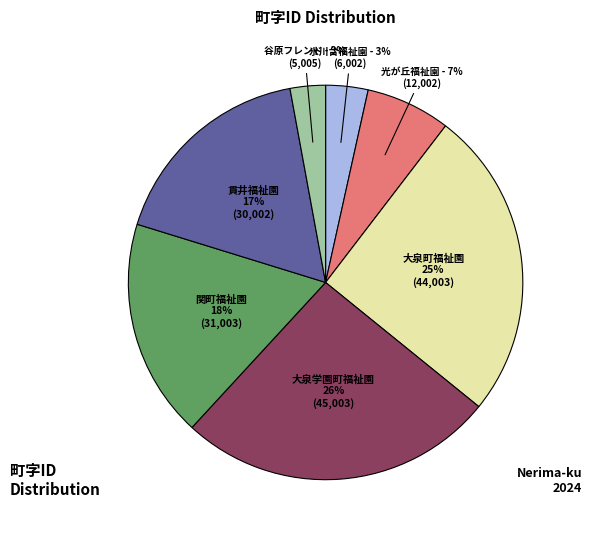

What is the ratio of the value at 貫井福祉園 to the value at 大泉町福祉園?

0.7